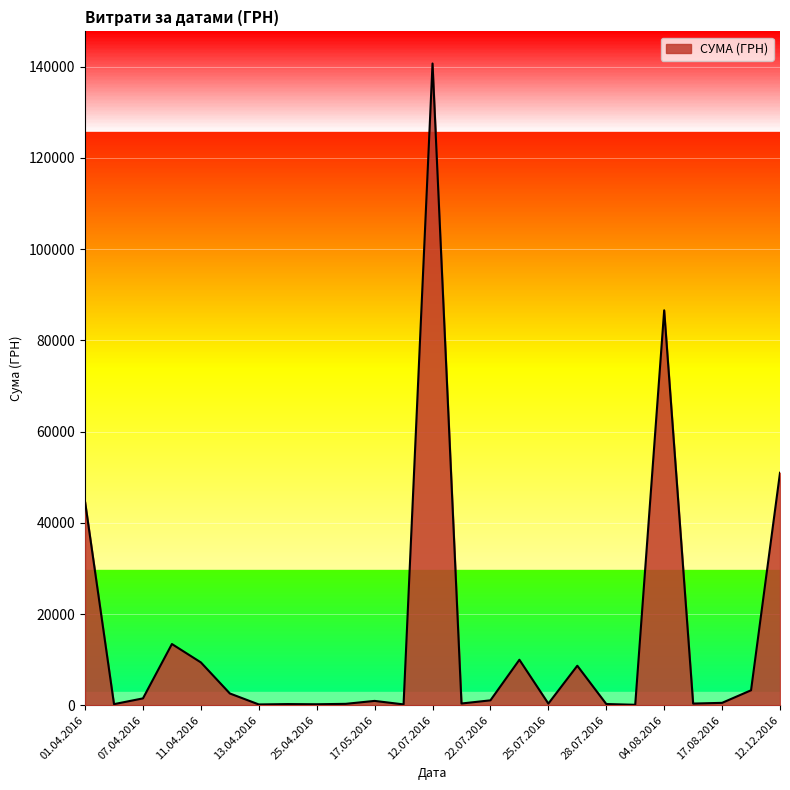

Is it true that the value at 01.04.2016 is 16753.3?

False